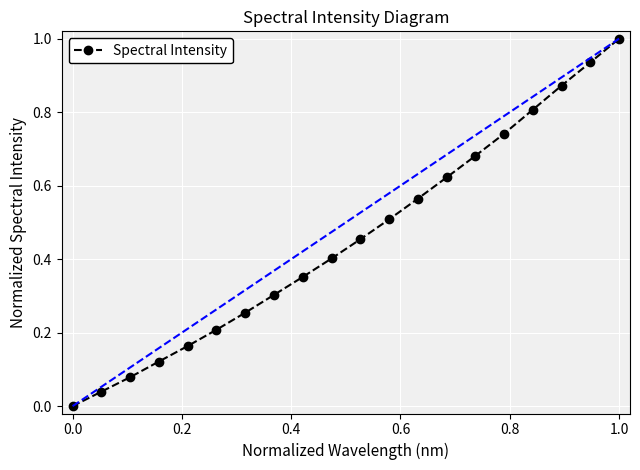

What is the average value?

0.5